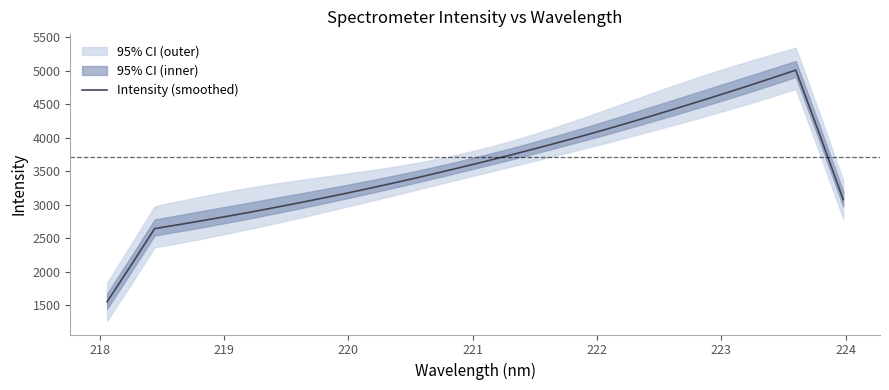

How many values exceed 3566?

16